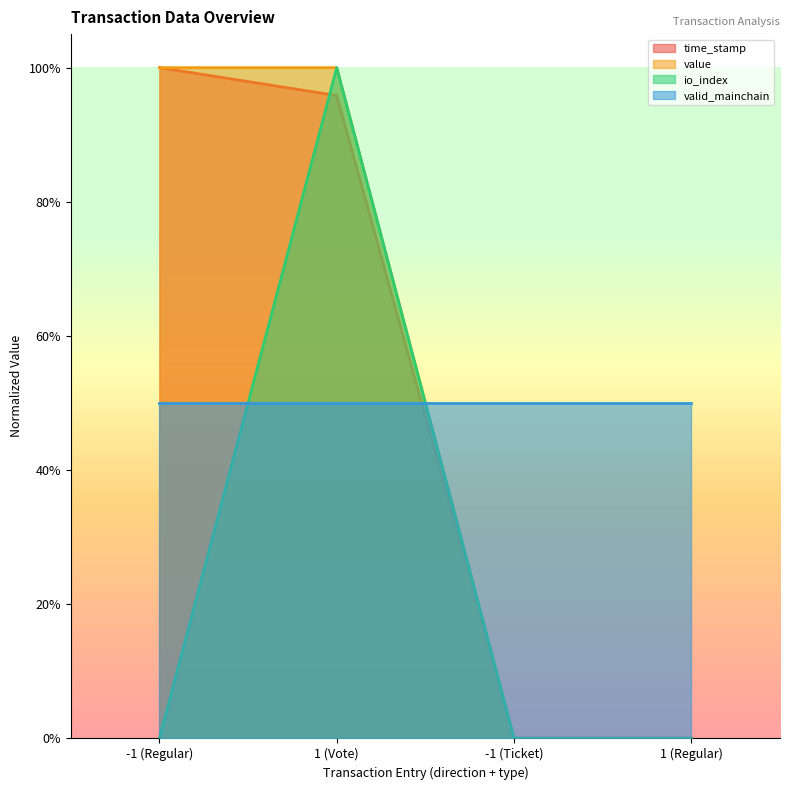

Does the chart display data point markers on the line(s)?

No